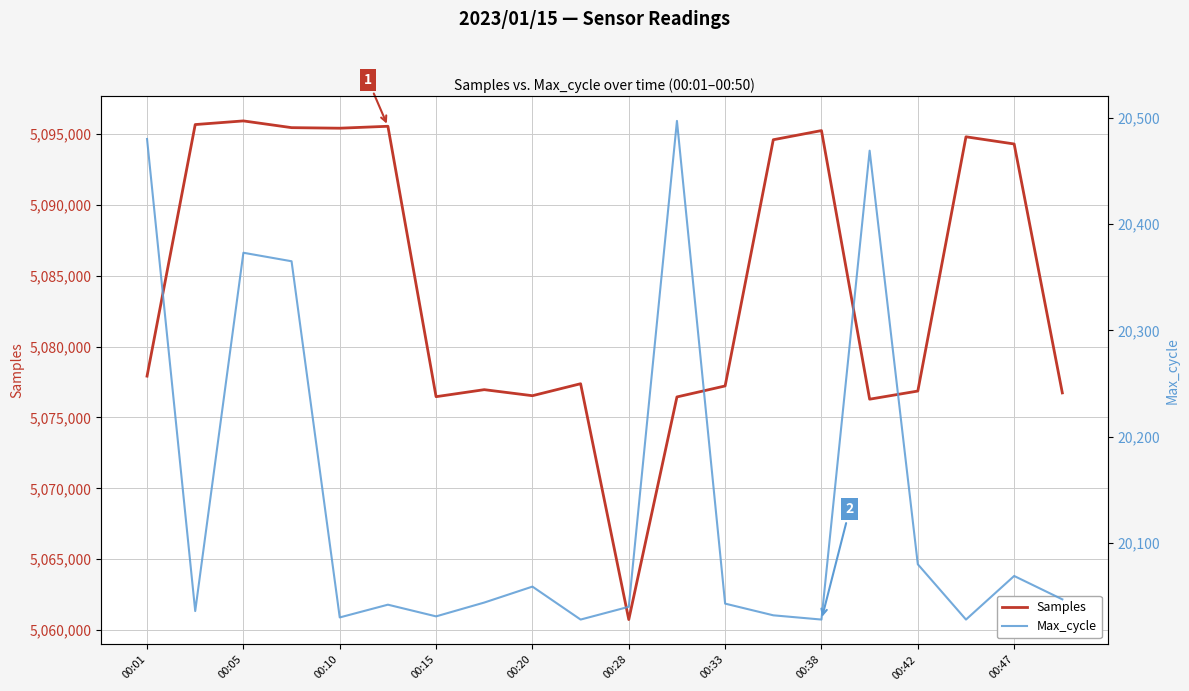

Reading right to left, what are all the values shown in this chart?

Samples: 5076736	5094312	5094819	5076867	5076292	5095258	5094612	5077227	5076451	5060732	5077384	5076538	5076965	5076469	5095562	5095426	5095465	5095941	5095683	5077920
Max_cycle: 20047	20069	20028	20080	20469	20028	20032	20043	20497	20040	20028	20059	20044	20031	20042	20030	20365	20373	20036	20480